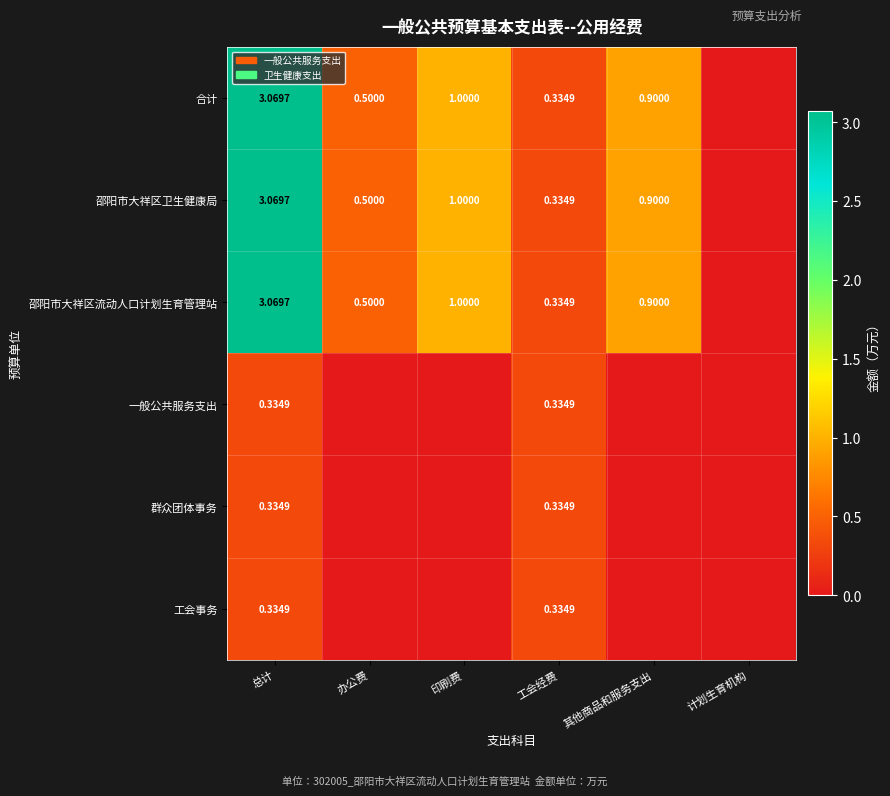

Which series has the largest total across all categories?

合计